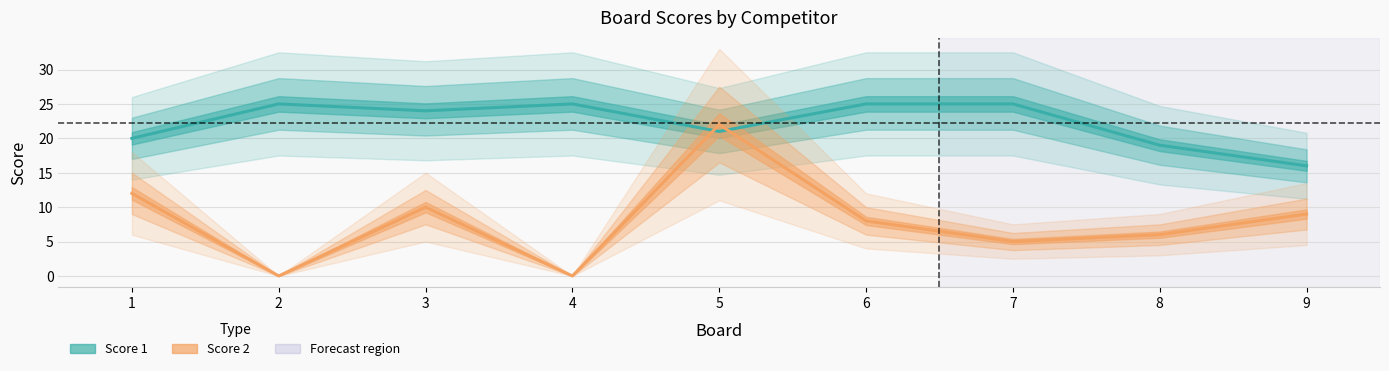

Which series has the largest total across all categories?

Score 1